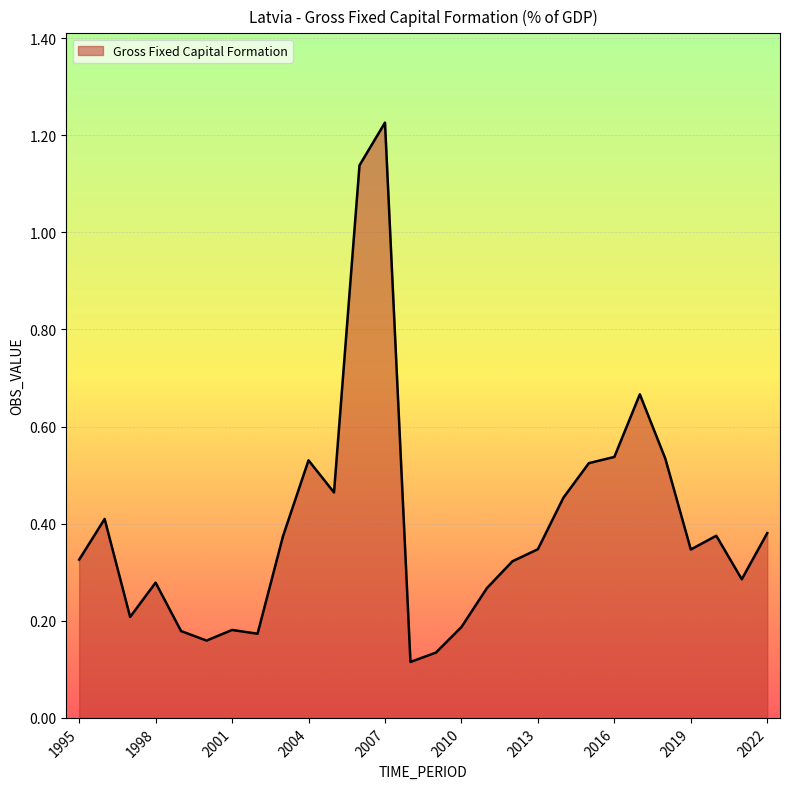

Reading left to right, transcribe all the data shown in this chart.

1995=0.3	1996=0.4	1997=0.2	1998=0.3	1999=0.2	2000=0.2	2001=0.2	2002=0.2	2003=0.4	2004=0.5	2005=0.5	2006=1.1	2007=1.2	2008=0.1	2009=0.1	2010=0.2	2011=0.3	2012=0.3	2013=0.3	2014=0.5	2015=0.5	2016=0.5	2017=0.7	2018=0.5	2019=0.3	2020=0.4	2021=0.3	2022=0.4